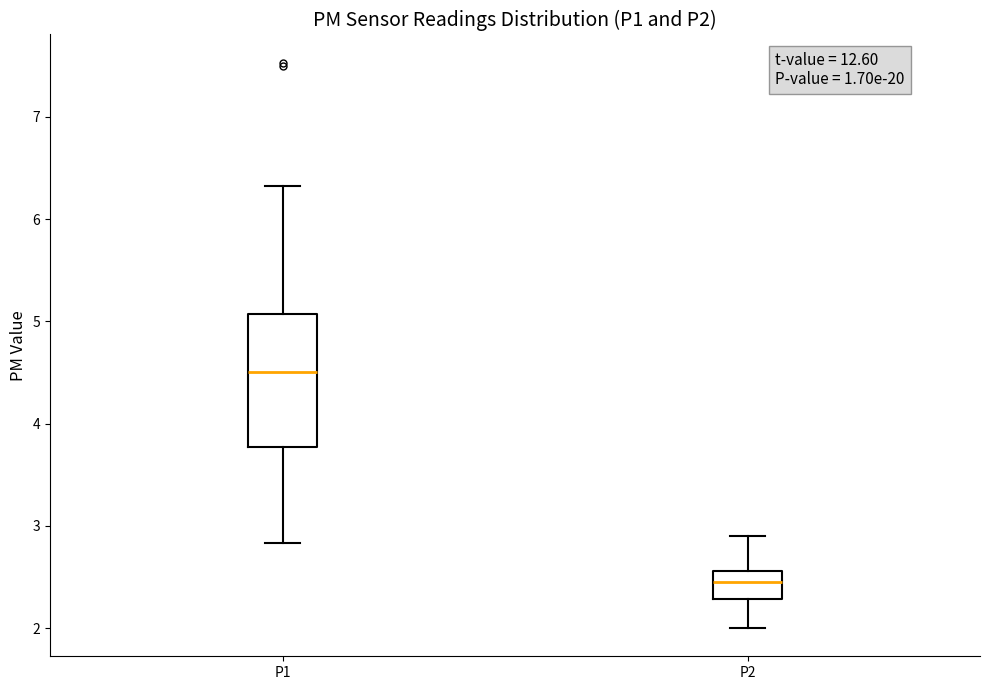

Reading left to right, read every box against the y-axis: the position of its median line, the range the box covers, and the ends of its whiskers. The values are not printed on the chart, so give them approximately, as read against the axis.

P1: median 4.5, box 3.8 to 5.1, whiskers 2.8 to 6.3
P2: median 2.5, box 2.3 to 2.6, whiskers 2.0 to 2.9